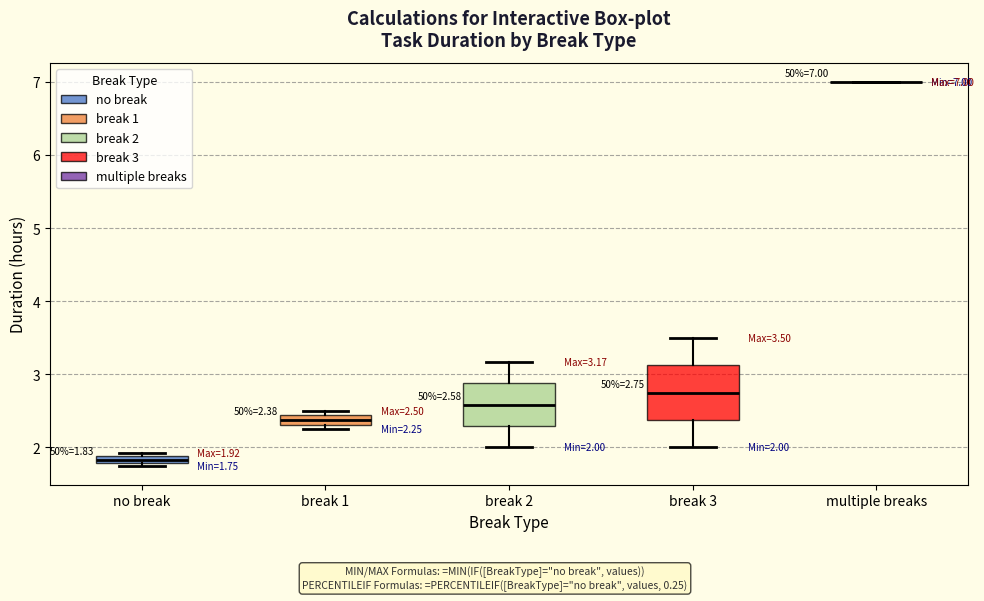

Comparing the boxes themselves (not the whiskers), which one is the tallest?

break 3